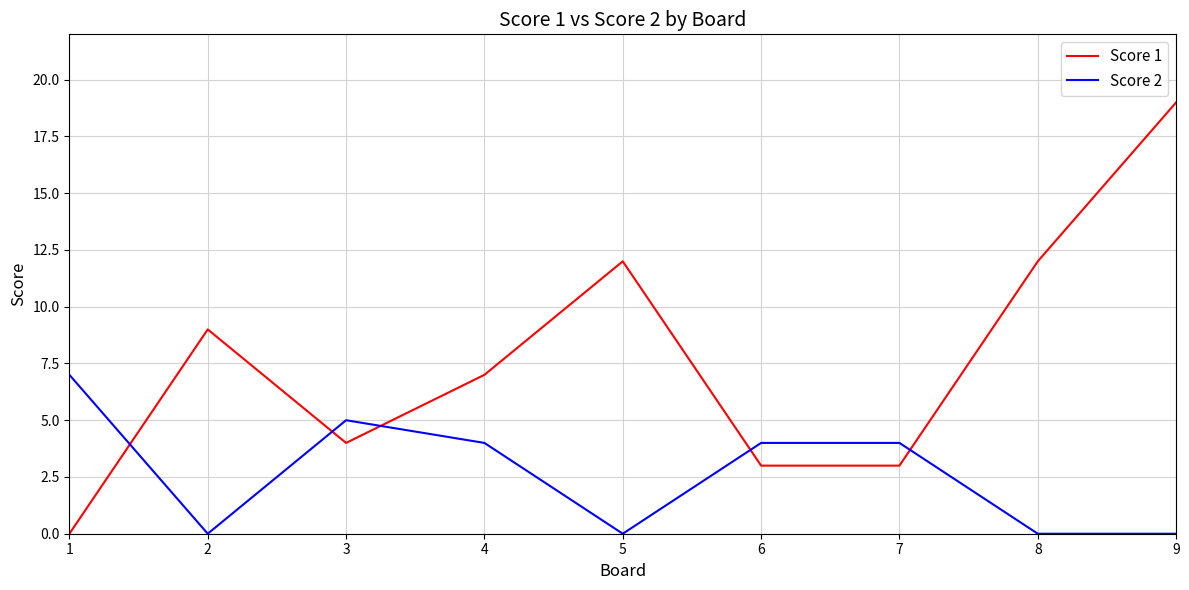

What is the spread (max minus min) of values at 4?

3